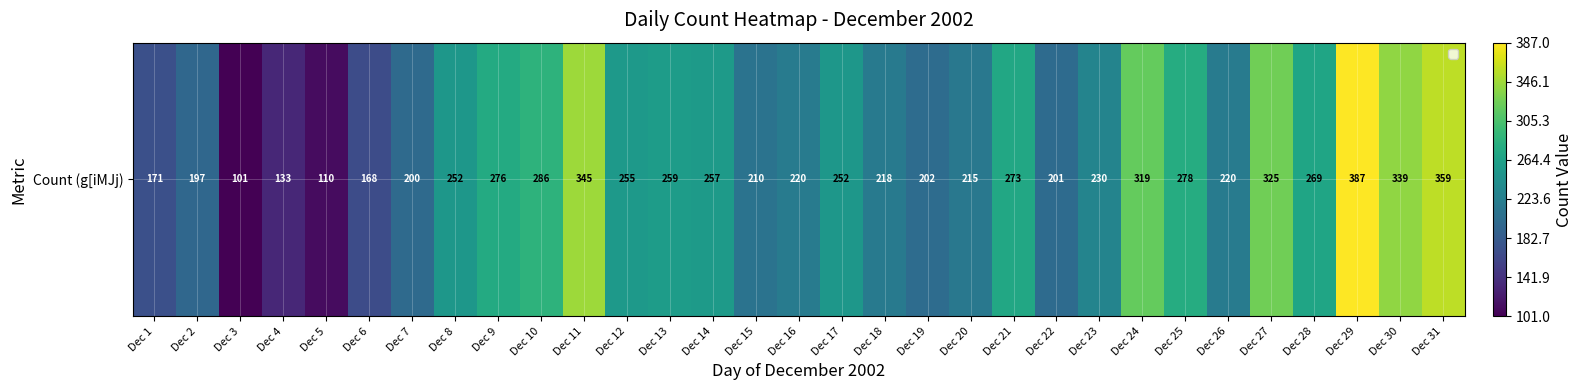

The chart shows a value of 465 at Dec 27. True or false?

False